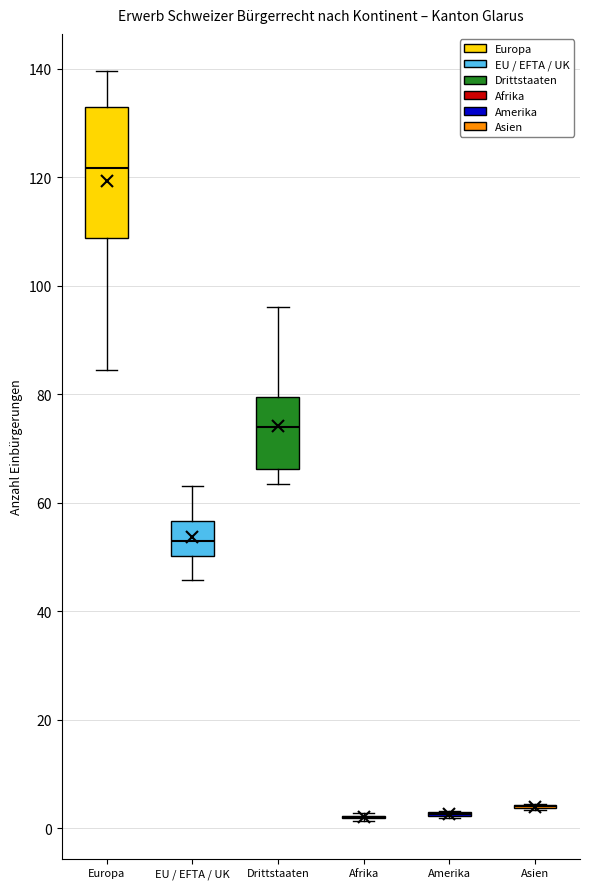

Comparing the boxes themselves (not the whiskers), which one is the tallest?

Europa